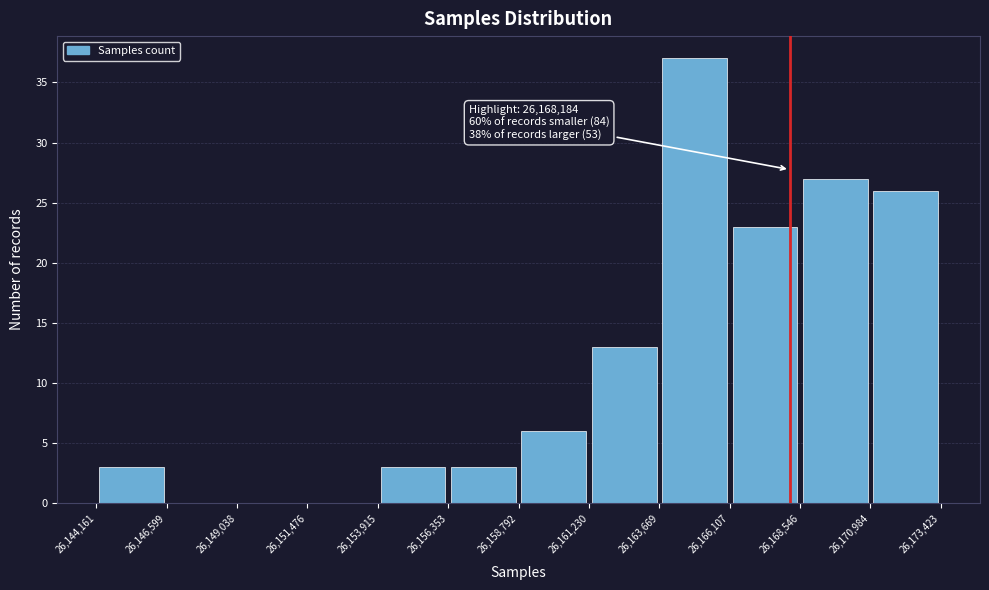

Which range on the x-axis has the tallest bar?

26,163,669 to 26,166,107